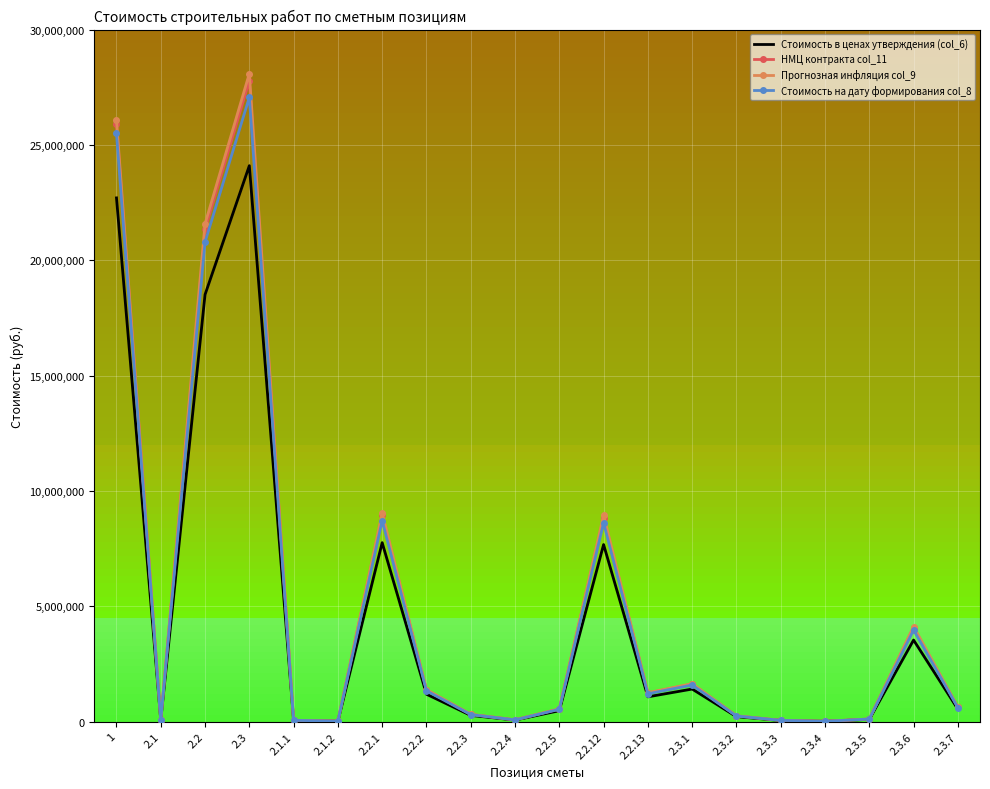

Is the value of Стоимость на дату формирования col_8 at 2.2.2 greater than the value of Стоимость в ценах утверждения (col_6) at 2.3.4?

Yes